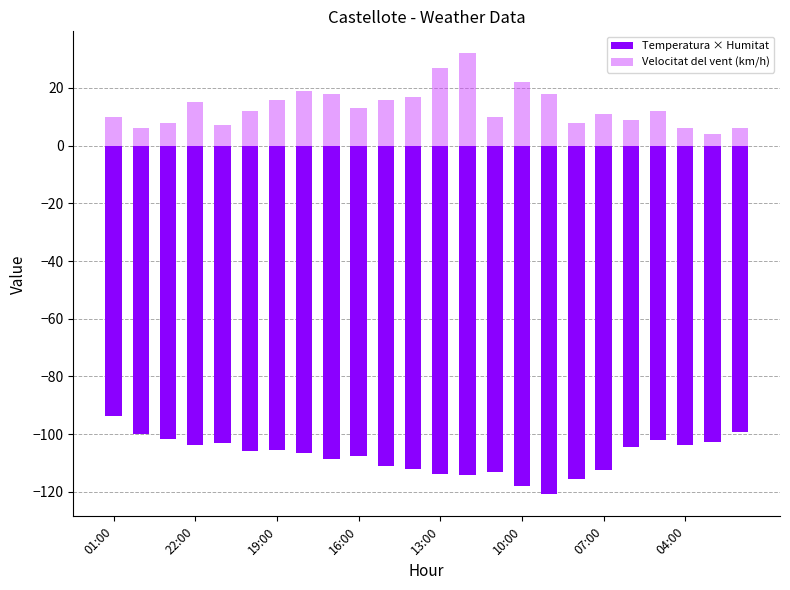

At which category does the chart reach its minimum across all series?

16